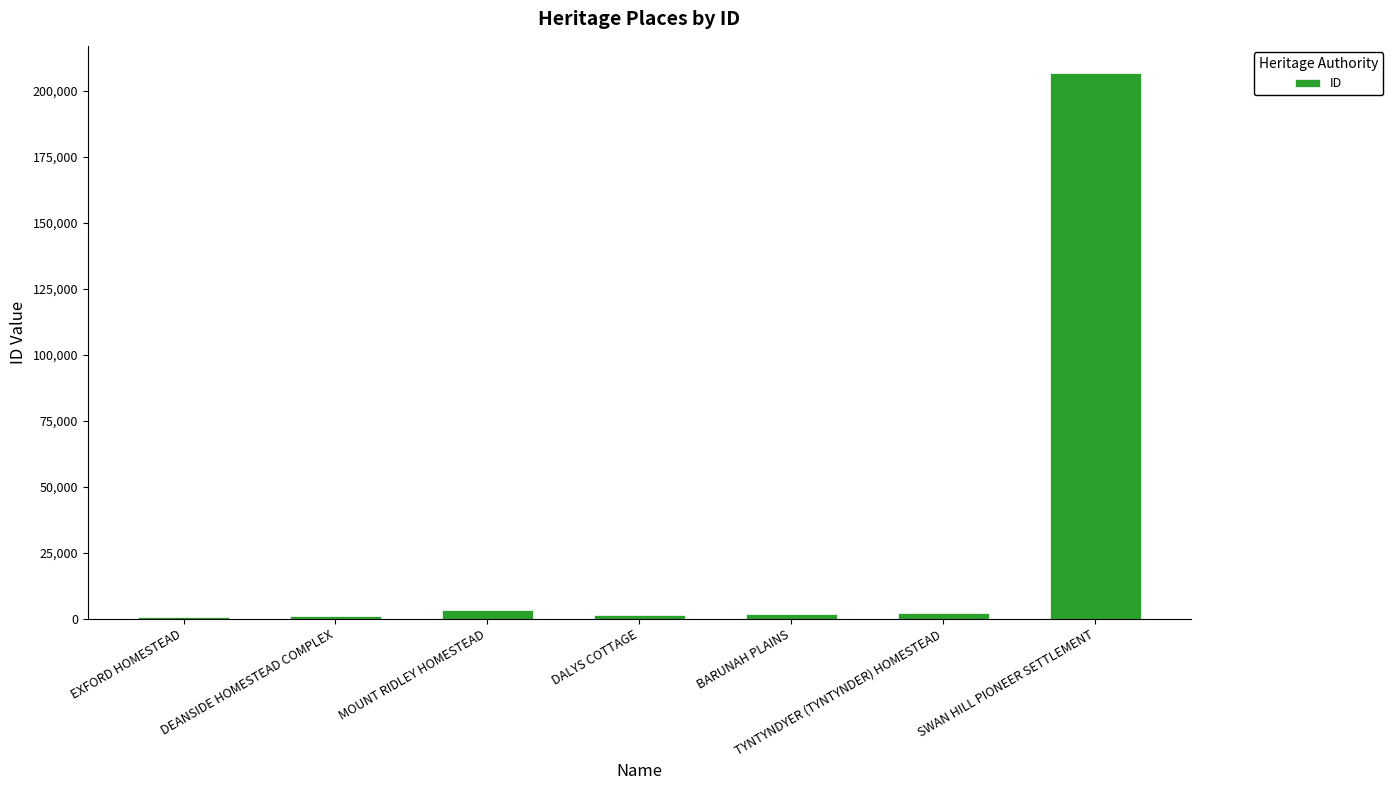

How many bars are there in total?

7